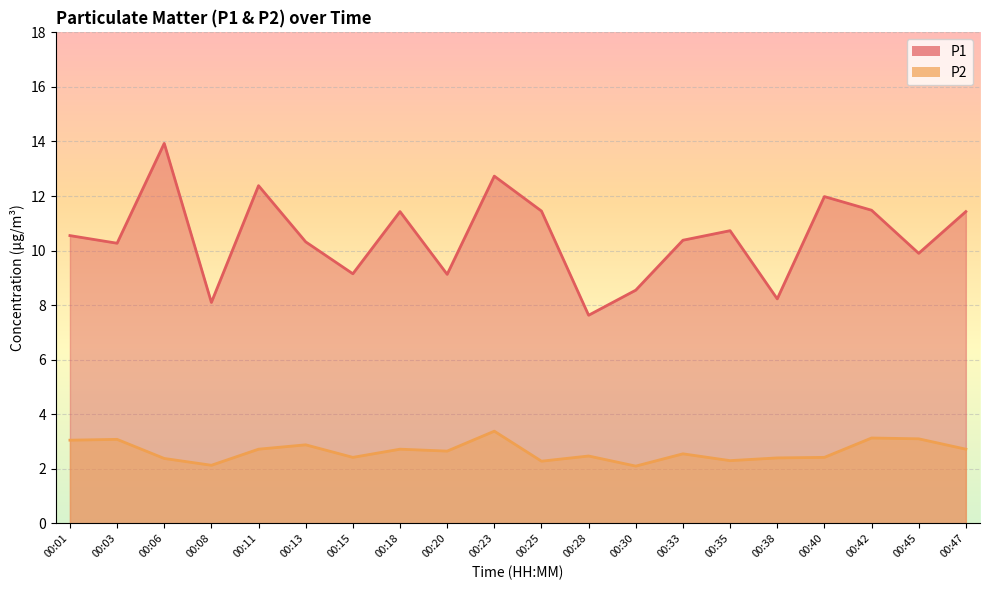

Where is P1 nearest to the value 10?

00:45